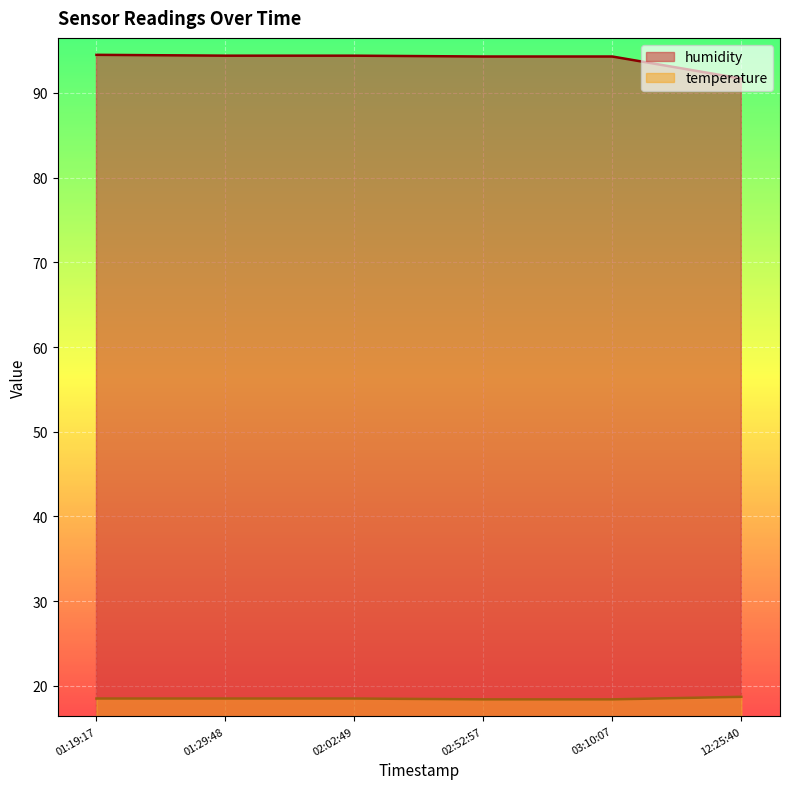

Is it true that humidity equals 168.8 at 02:02:49?

False